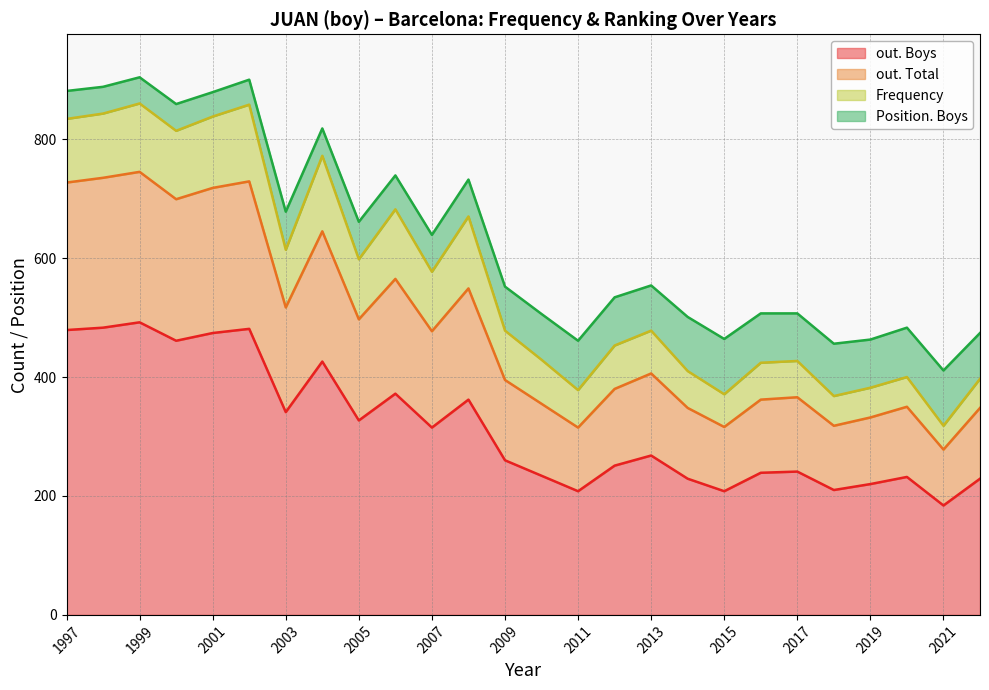

At which label does out. Boys reach its minimum?

2021